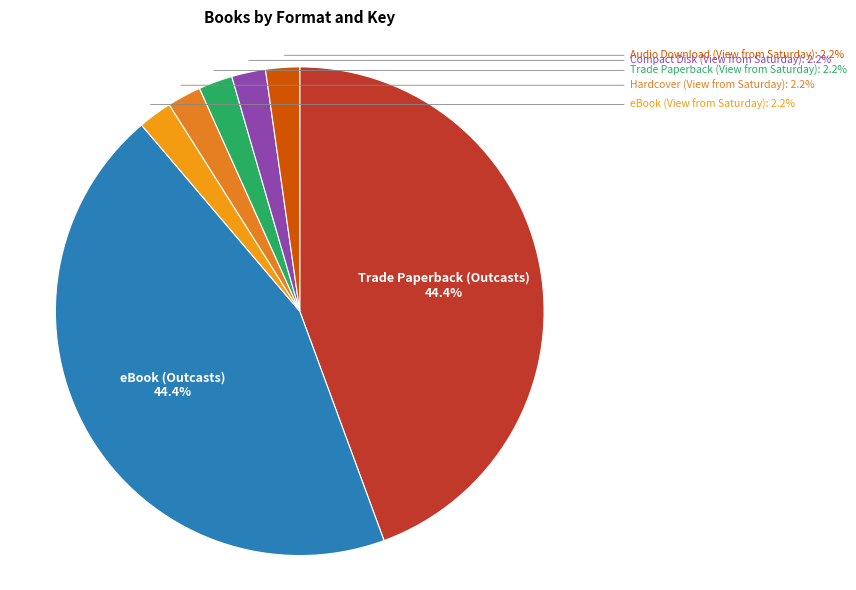

What percentage is the Hardcover (View from Saturday) slice, to the nearest percent?

2%